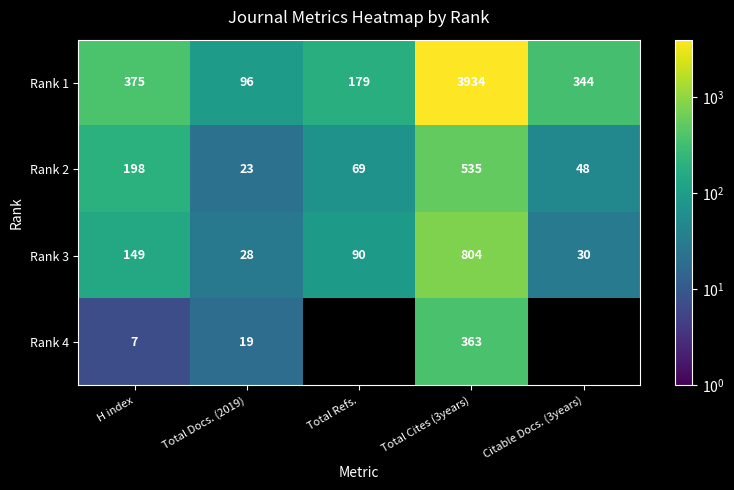

What is the difference between the highest and lowest values at H index?

368